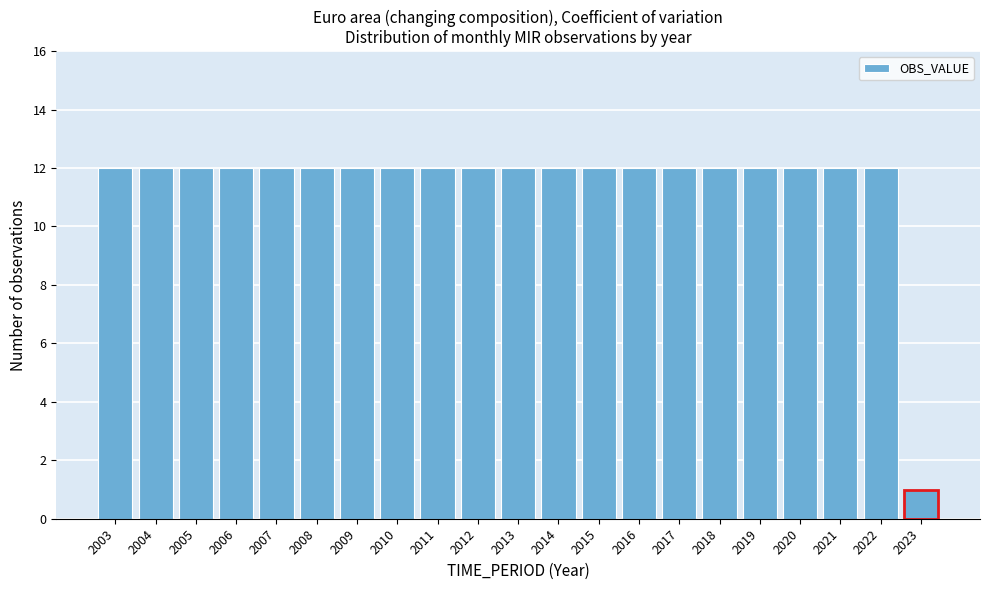

Reading left to right, extract all data points from this chart.

2003=12	2004=12	2005=12	2006=12	2007=12	2008=12	2009=12	2010=12	2011=12	2012=12	2013=12	2014=12	2015=12	2016=12	2017=12	2018=12	2019=12	2020=12	2021=12	2022=12	2023=1